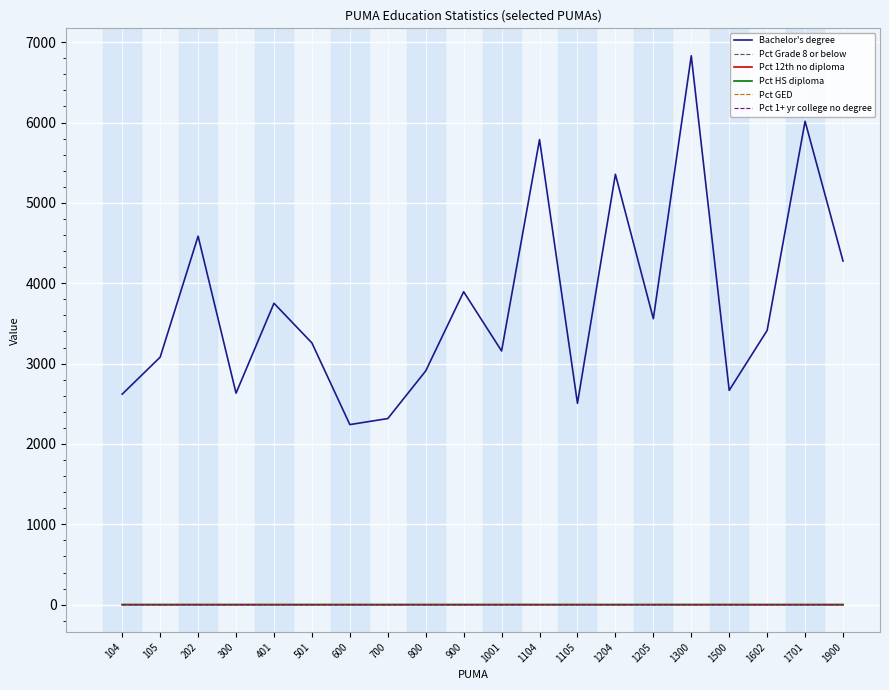

True or false: Pct GED and Pct 12th no diploma cross at least once.

False